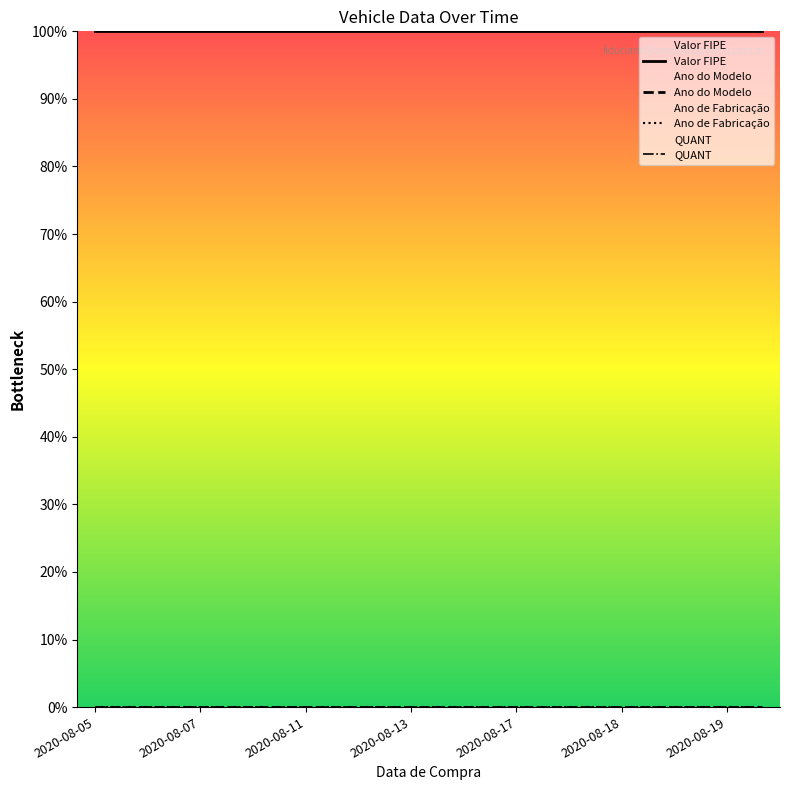

Which series has the largest range (max minus min)?

Valor FIPE